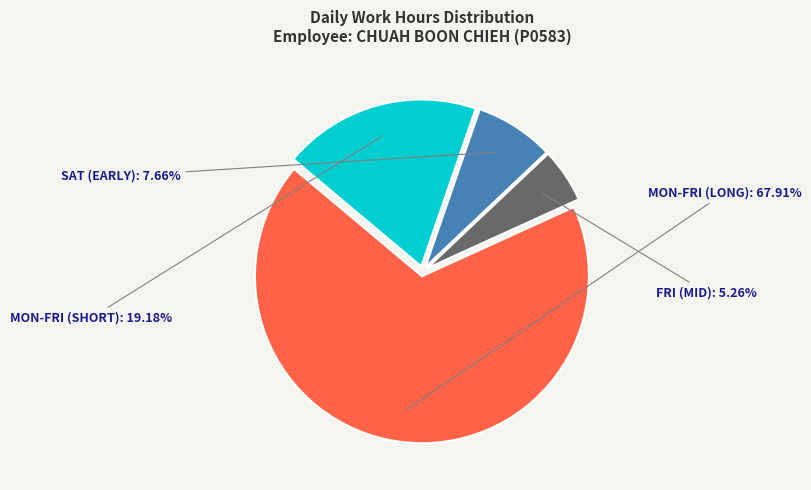

Does any single category account for the majority?

Yes